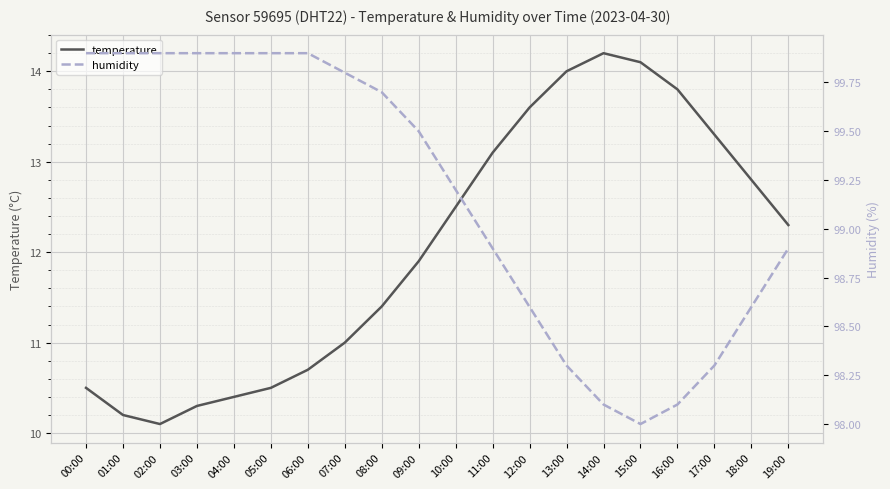

What is the total value across all series at 10:00?

111.7